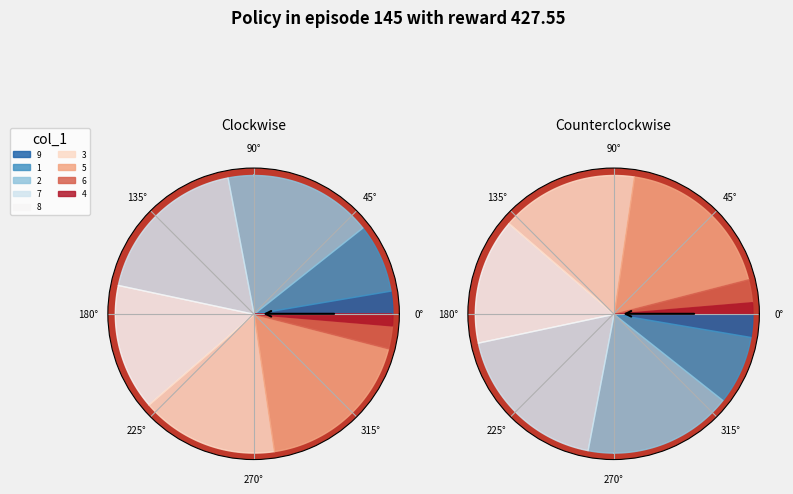

True or false: 1 accounts for 3% of the total.

True